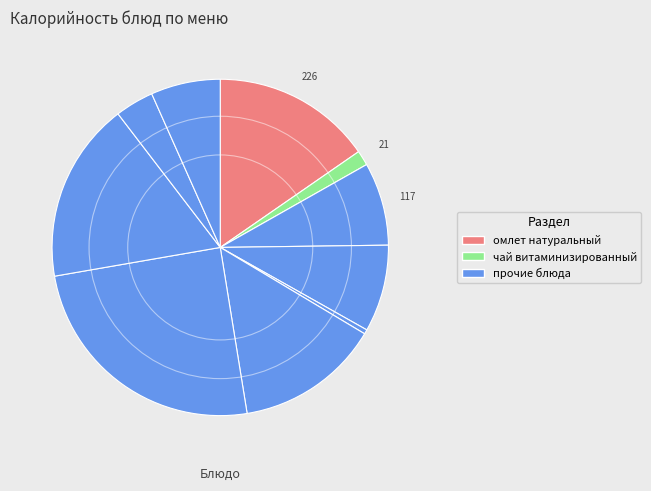

How many slices are in this pie chart?

10